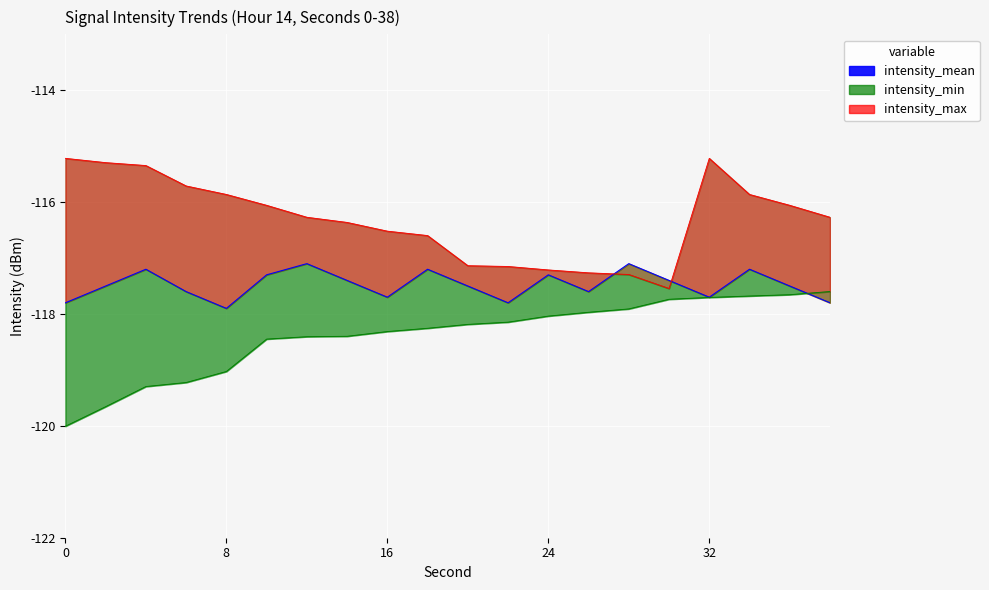

The chart shows a value of -57.1 at 5. True or false?

False